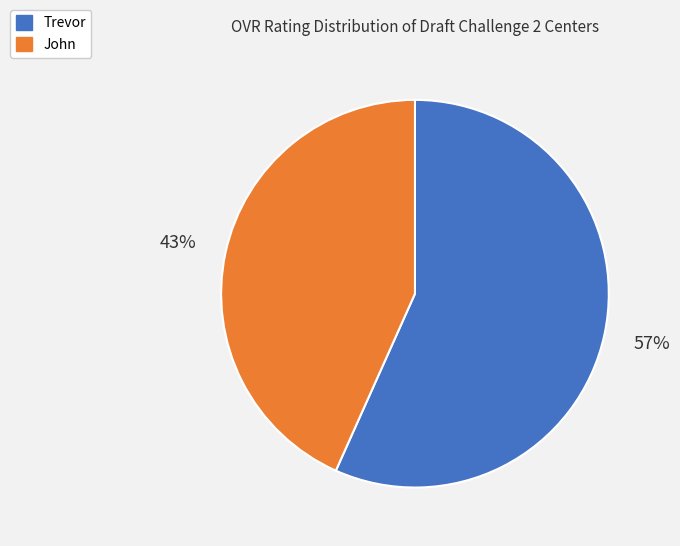

How many slices are in this pie chart?

2